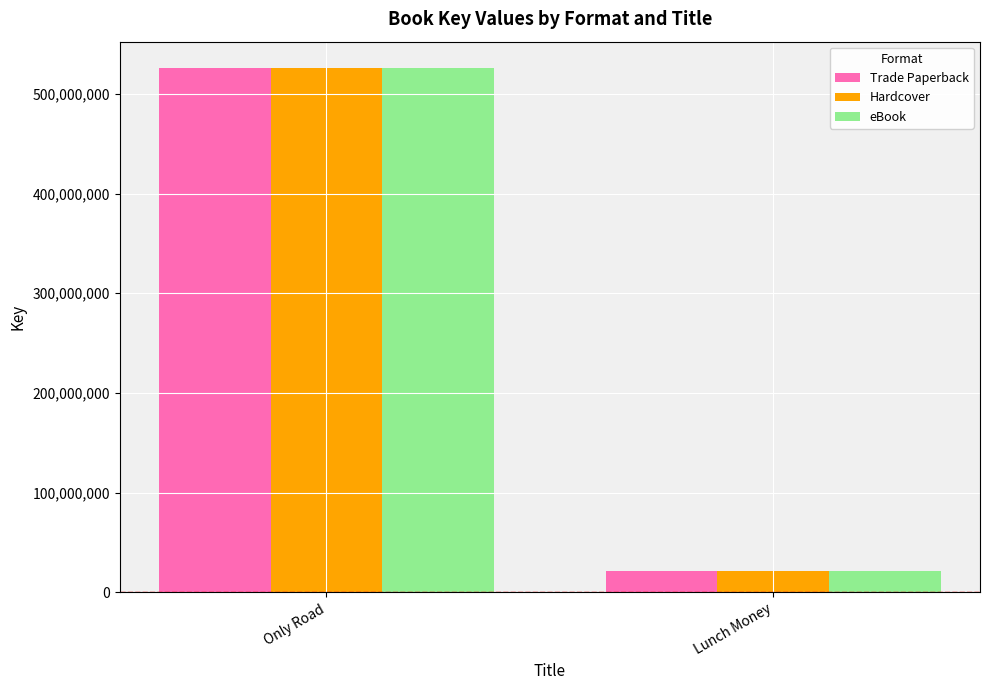

How many distinct data groups are displayed?

3